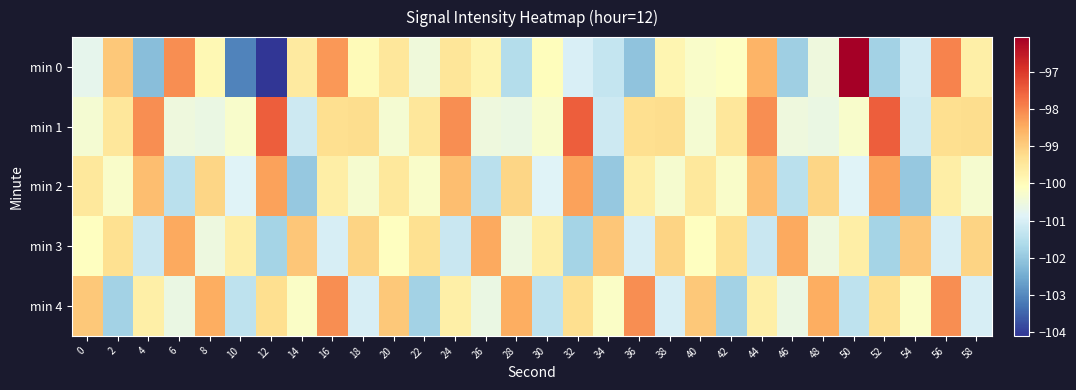

Which has a higher value, 34 or 8?

8